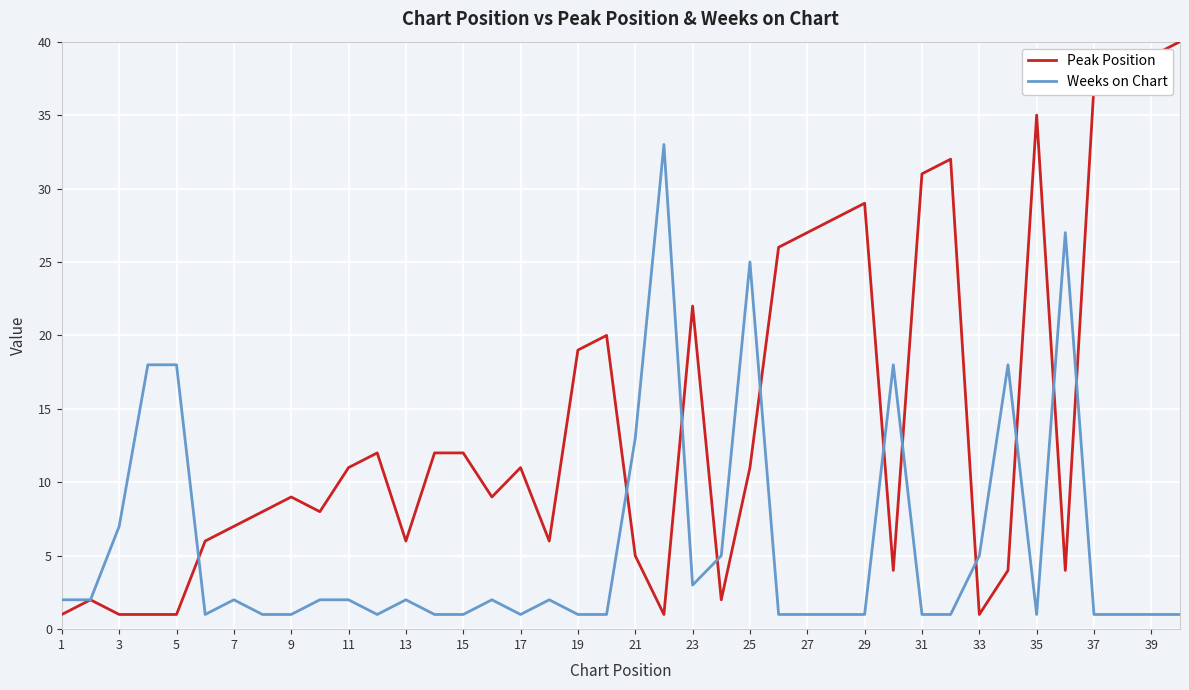

Which series has the largest total across all categories?

Peak Position